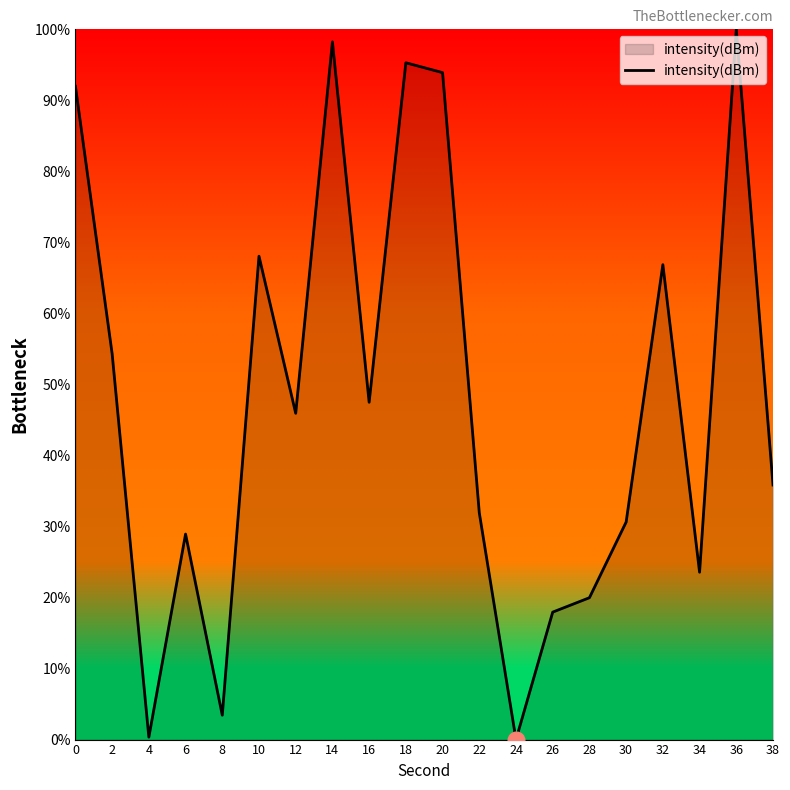

How many lines are shown in the chart?

1